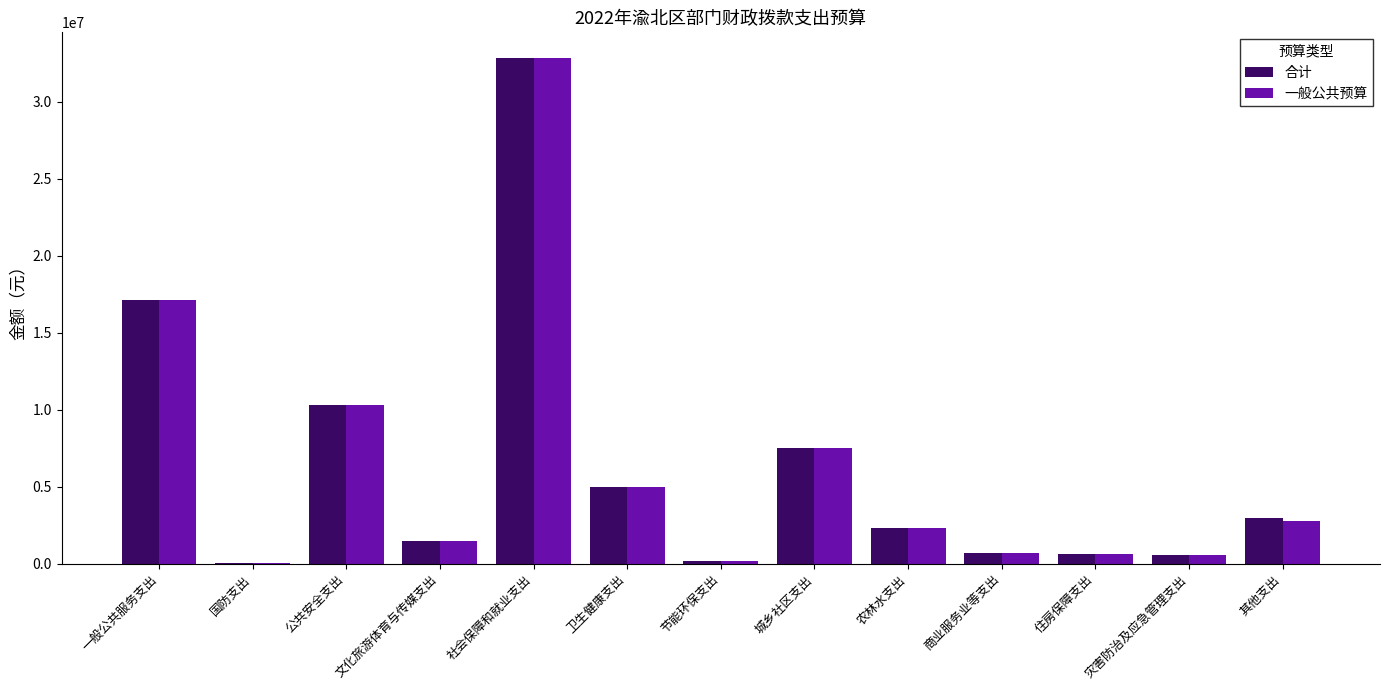

At which category is the sum across all series the highest?

社会保障和就业支出